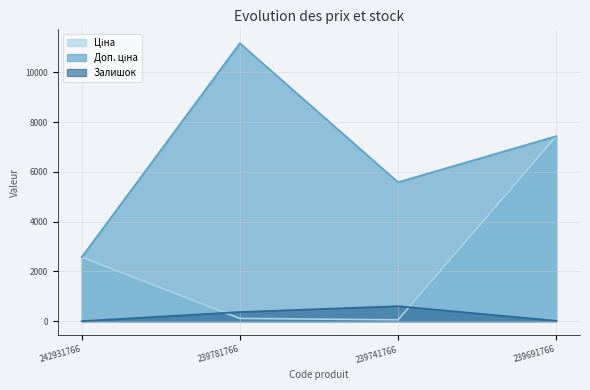

Which label corresponds to the smallest value in the chart?

242931766